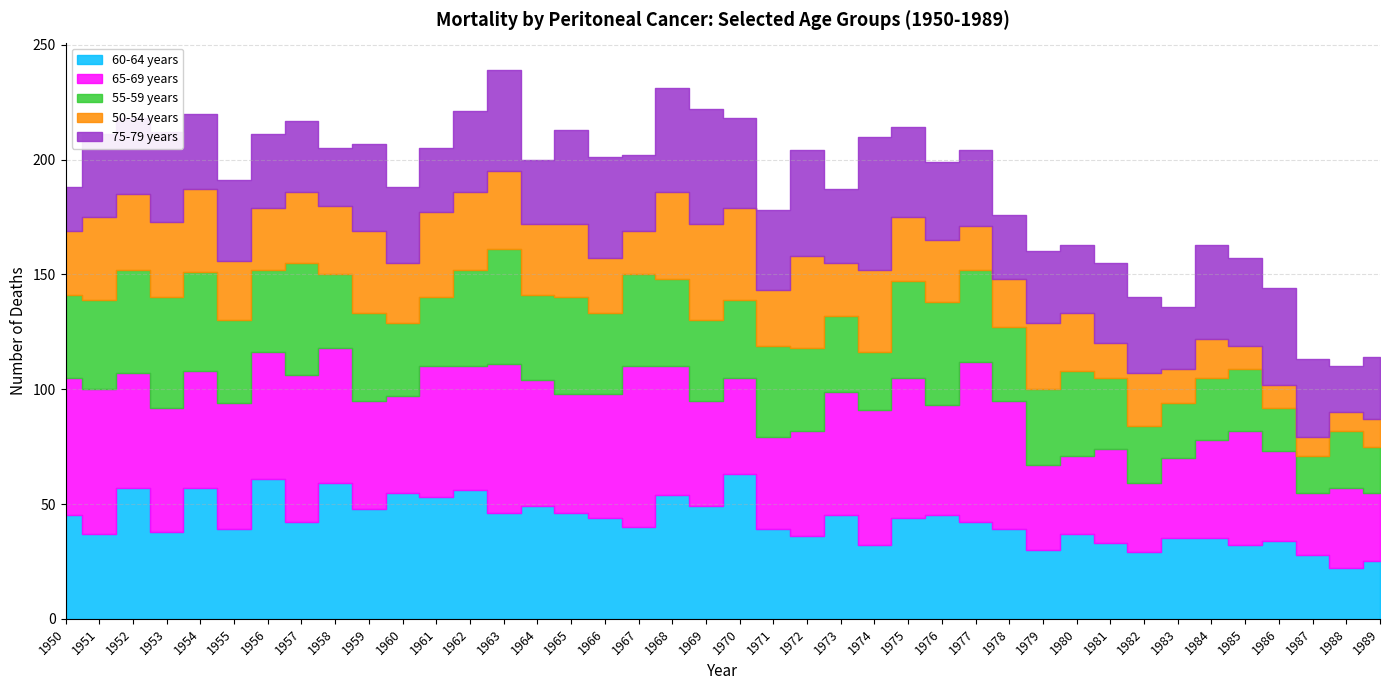

At which label is 65-69 years closest to 48?

1976